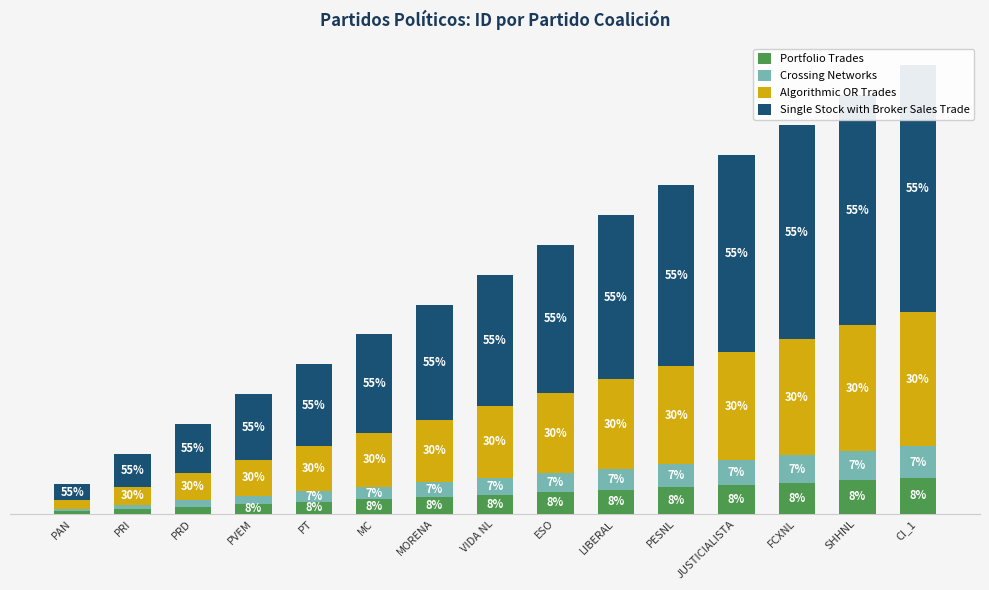

Is the value of Crossing Networks at LIBERAL greater than the value of Portfolio Trades at PRI?

Yes